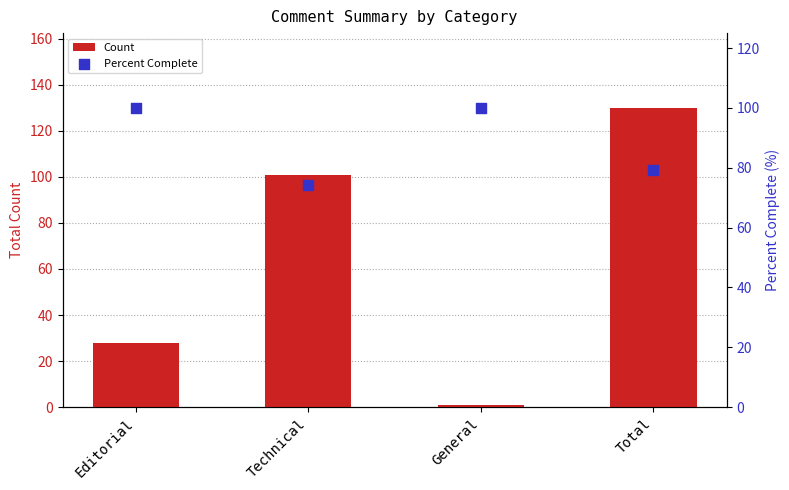

Which series reaches the minimum Y coordinate?

Count